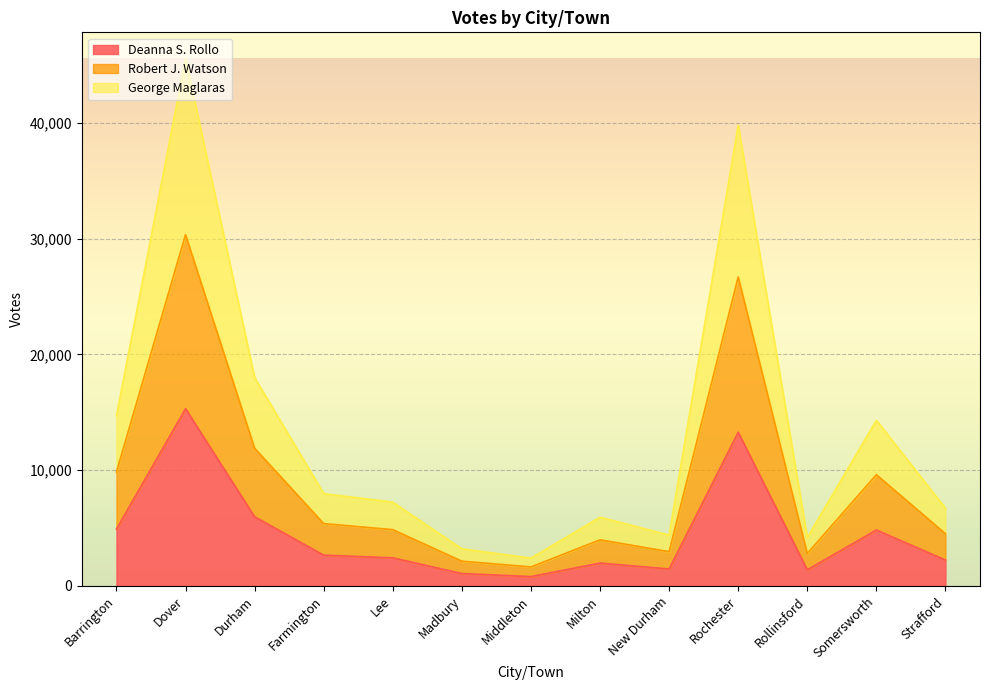

Reading right to left, what are all the values shown in this chart?

Deanna S. Rollo: 2237	4832	1394	13278	1462	1978	808	1071	2427	2659	5974	15310	4912
Robert J. Watson: 4508	9608	2804	26698	2959	3984	1640	2139	4863	5384	11896	30349	9846
George Maglaras: 6716	14313	4186	39809	4395	5935	2404	3208	7238	7977	18005	45550	14709